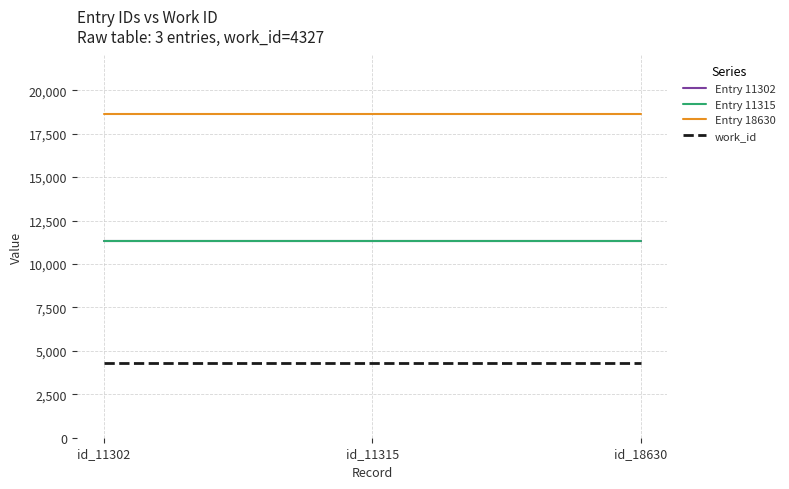

The Entry 11302 series shows 2492 at id_18630. True or false?

False